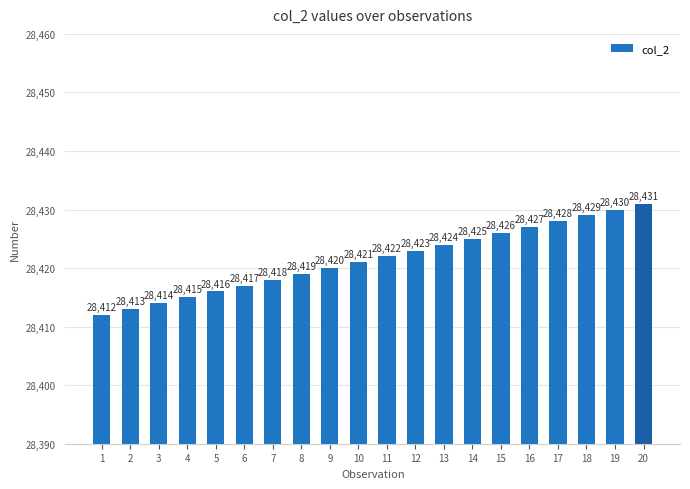

Is it true that the value at 4 is 28415?

True